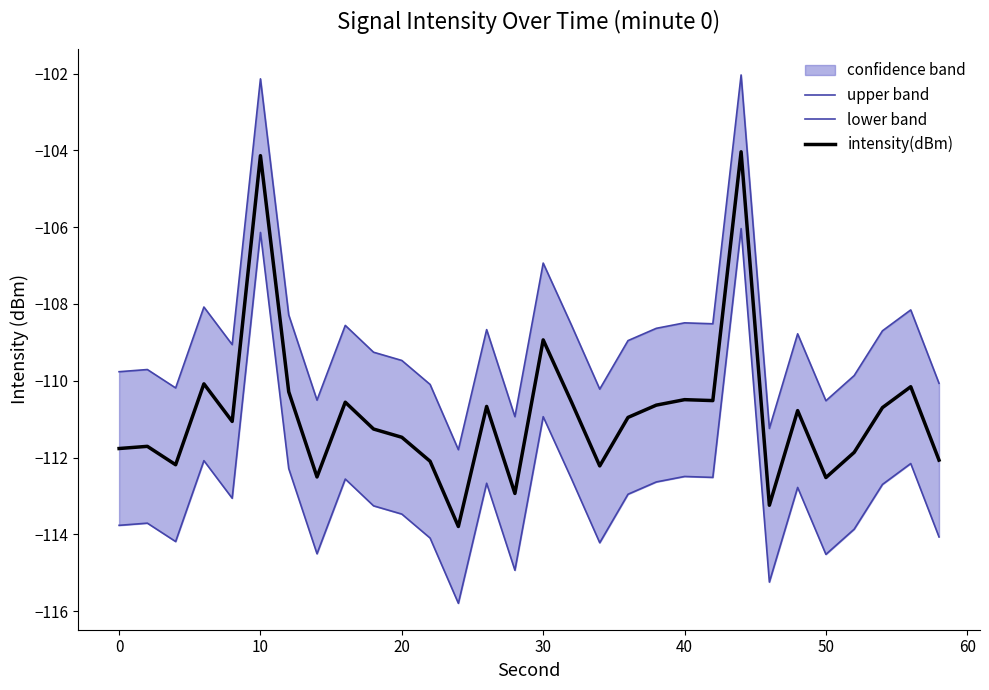

Is it true that intensity(dBm) equals -180.2 at 30?

False